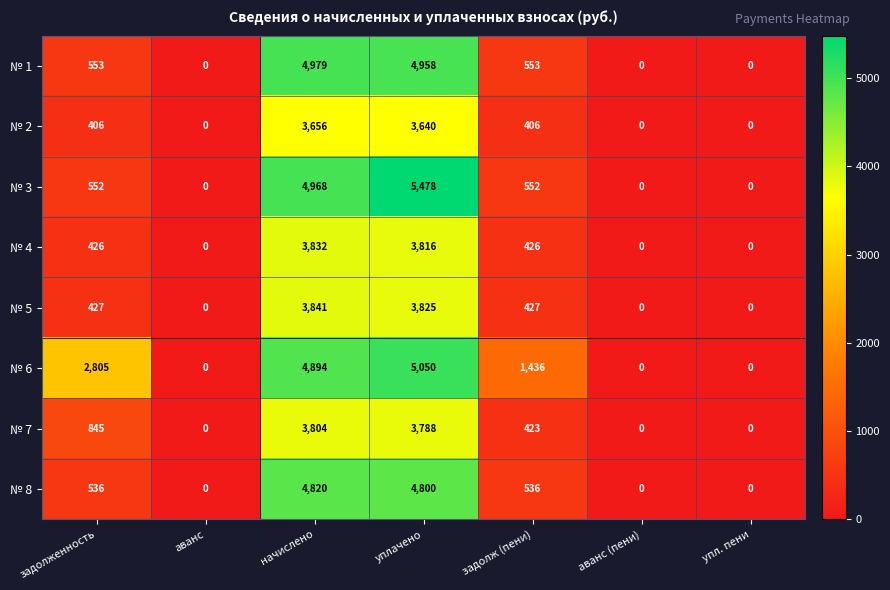

Rank the series at задолж (пени) from highest to lowest value.

№ 6, № 1, № 3, № 8, № 5, № 4, № 7, № 2